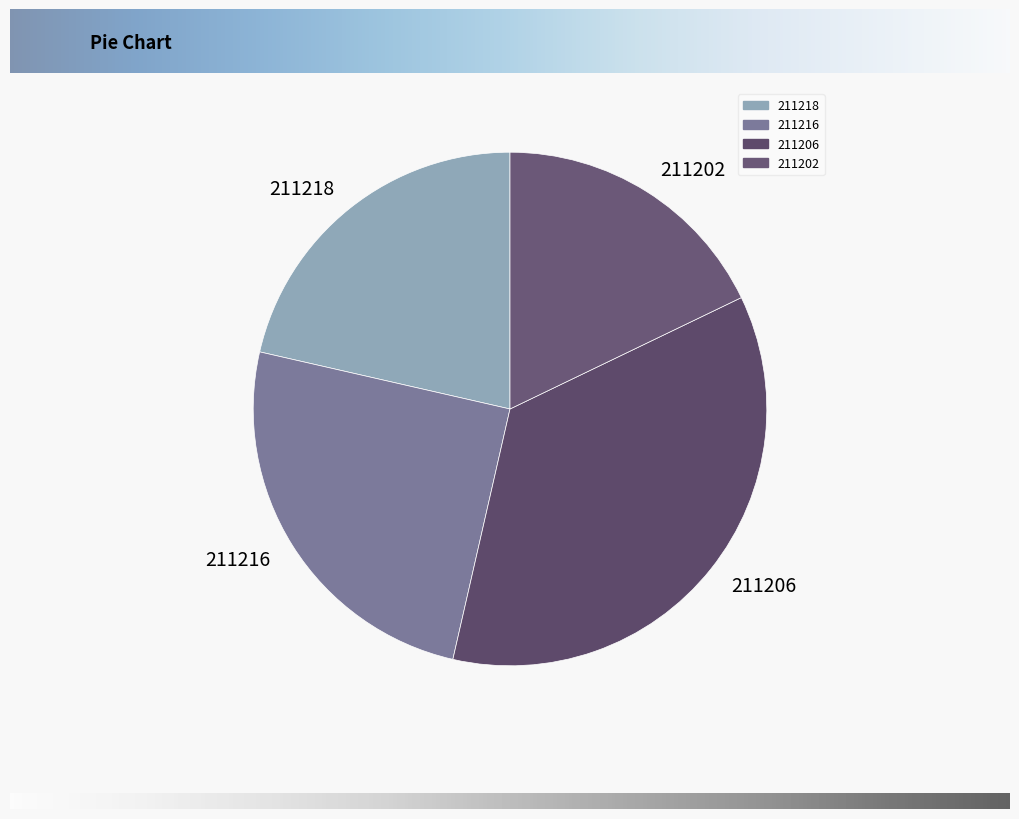

True or false: 211218 accounts for 21% of the total.

True